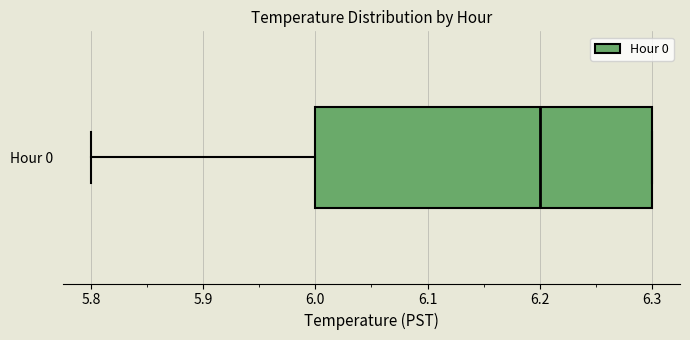

Transcribe this box plot: give where the median line is, the range the box spans, and where the two whiskers end, as read against the x-axis. The values are not printed on the chart, so give them approximately, as read against the axis.

median 6.2, box 6.0 to 6.3, whiskers 5.8 to 6.3